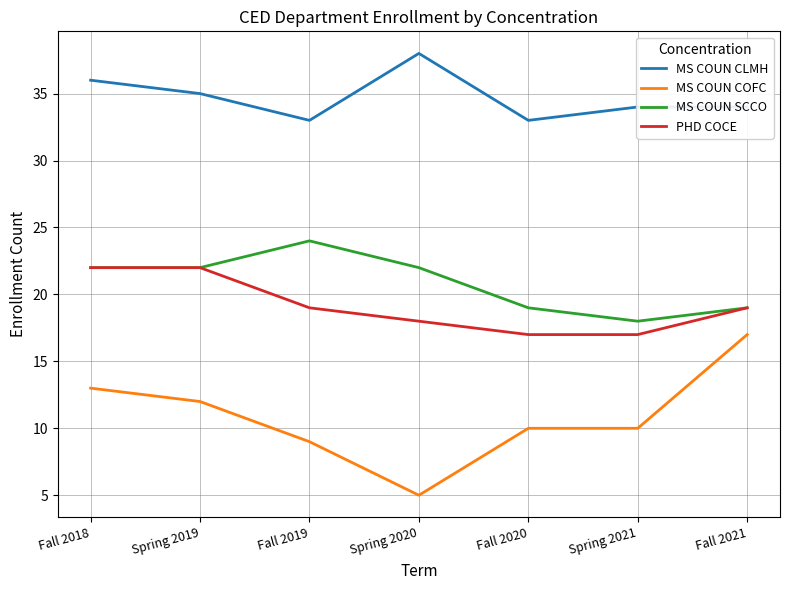

Does the chart have visible grid lines?

Yes